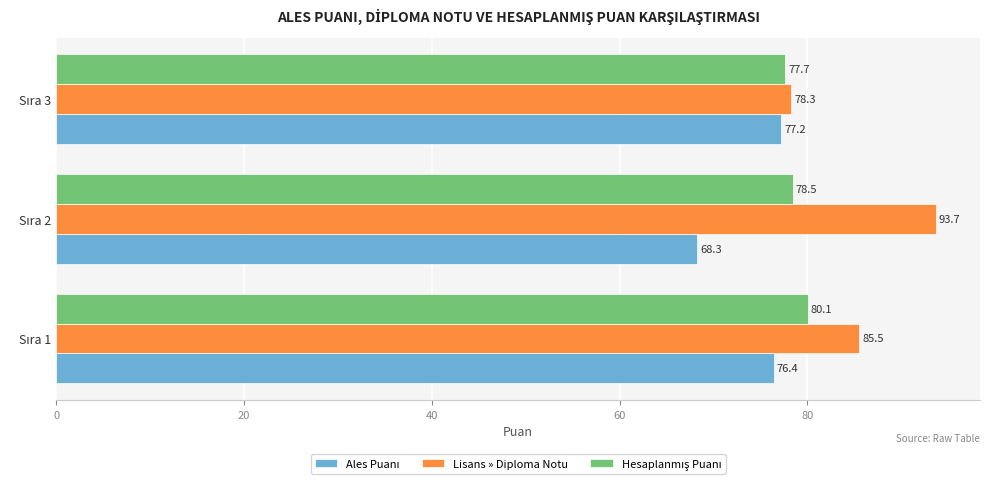

Which series has the largest total across all categories?

Lisans » Diploma Notu